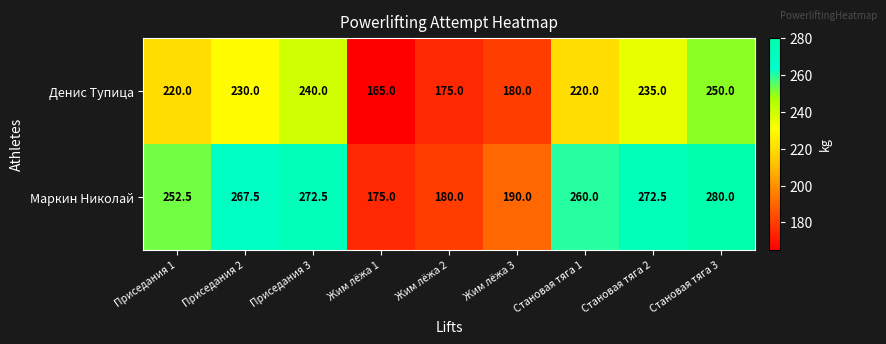

The Маркин Николай series shows 116.0 at Приседания 3. True or false?

False